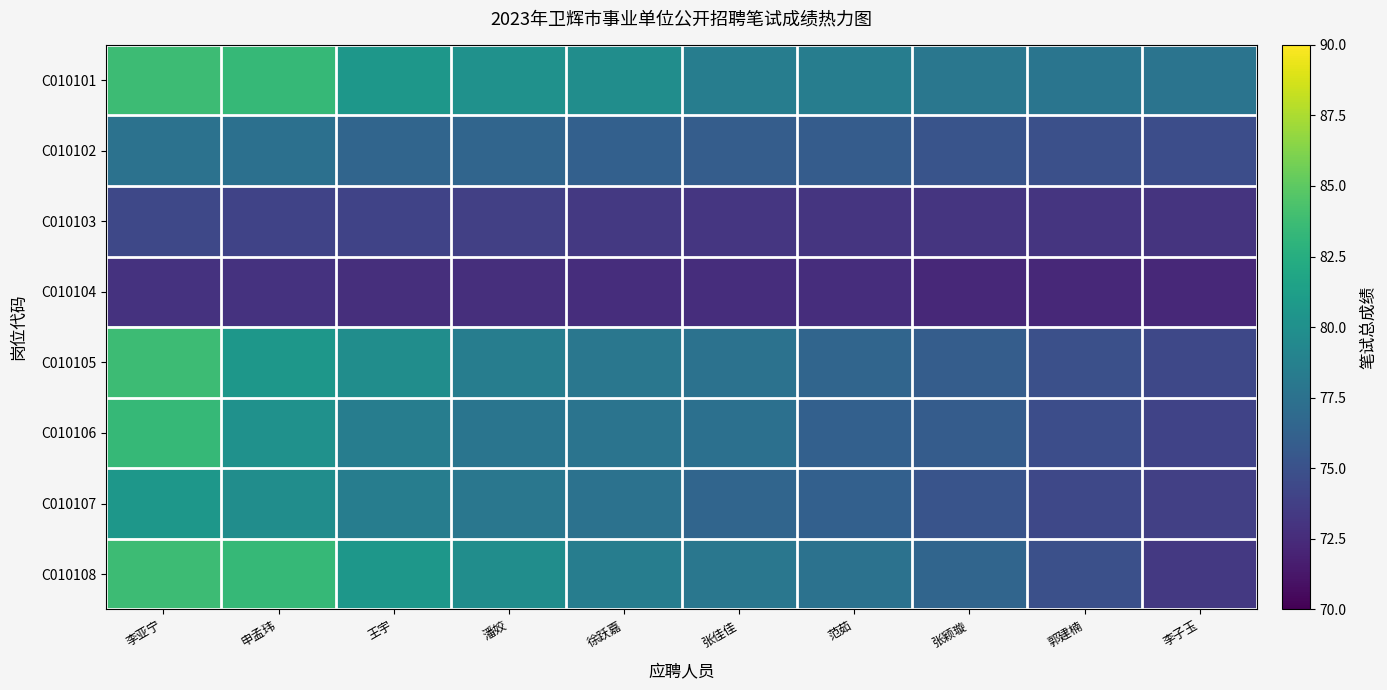

What is the smallest value displayed?

72.3